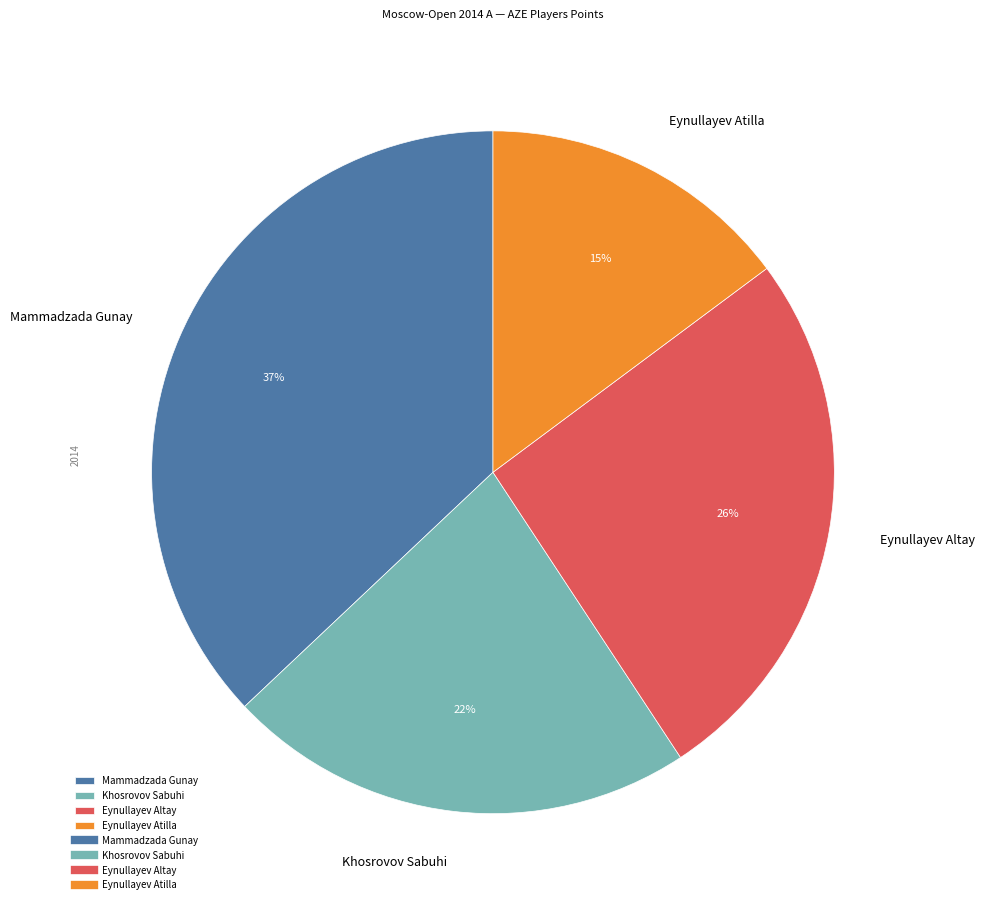

Count the number of slices in the pie.

4